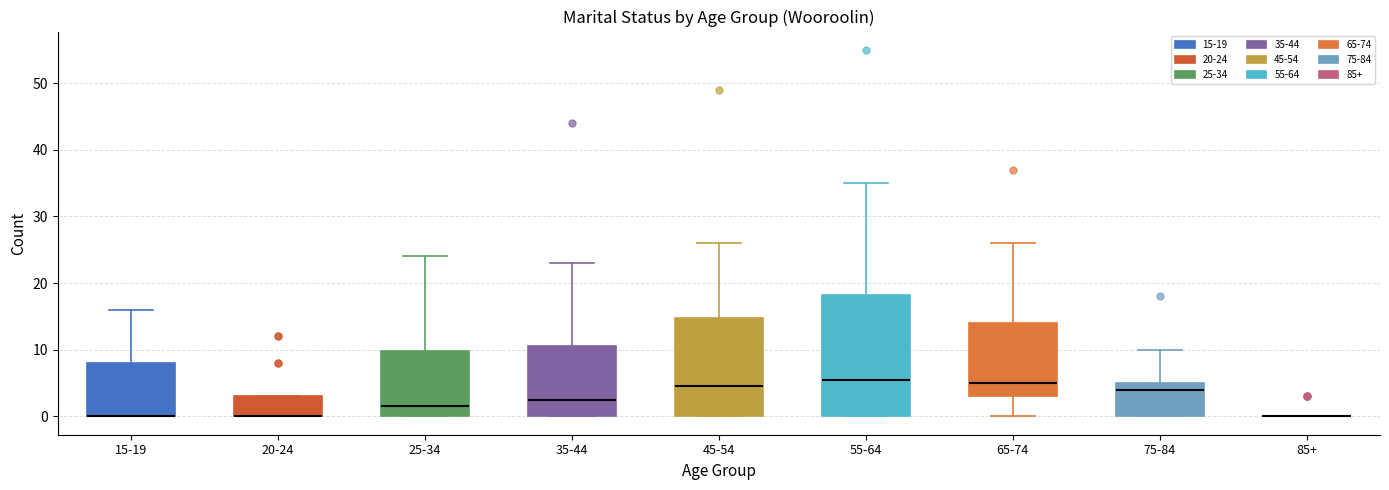

Comparing the boxes themselves (not the whiskers), which one is the tallest?

55-64